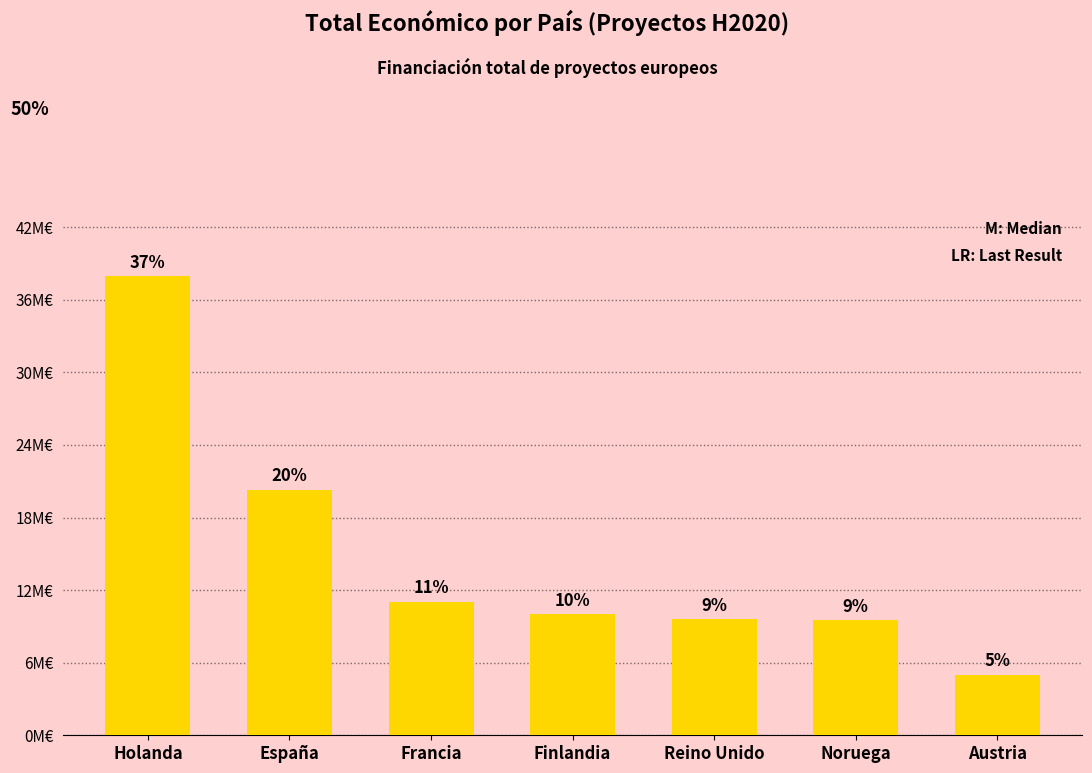

What is the label of the 6th bar from the left?

Noruega